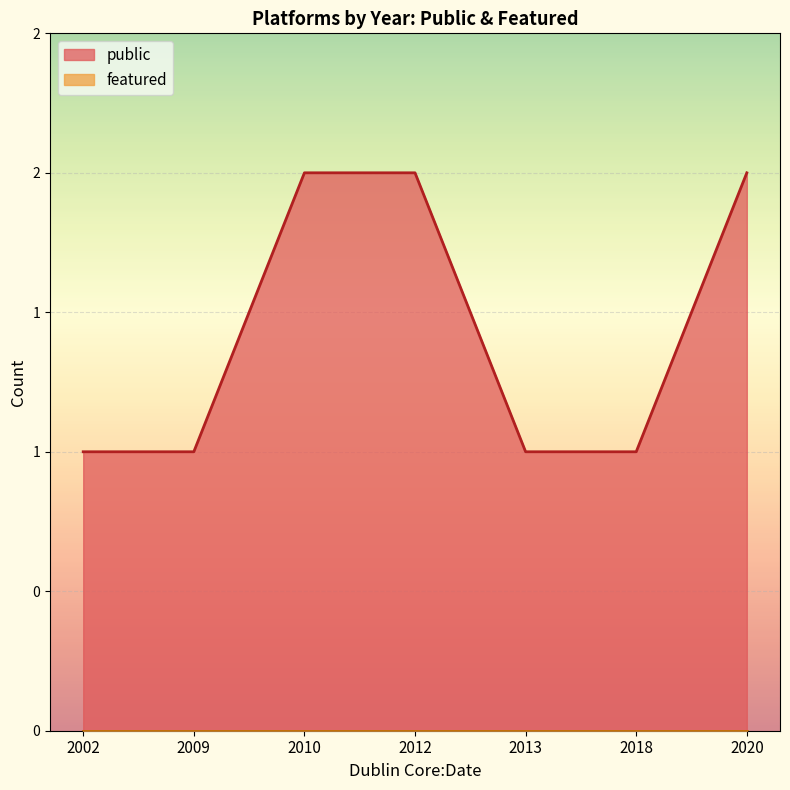

True or false: featured and public cross at least once.

False